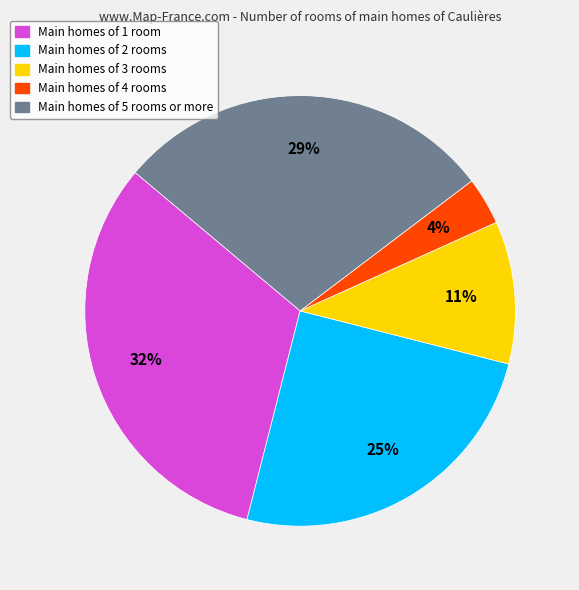

Is the sum of Main homes of 2 rooms and Main homes of 1 room greater than half?

Yes